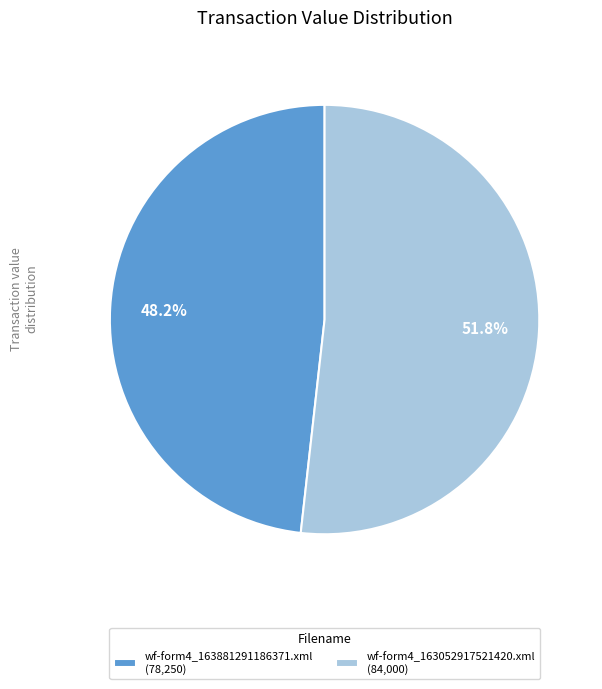

What percentage do wf-form4_163881291186371.xml and wf-form4_163052917521420.xml together represent?

100.0%